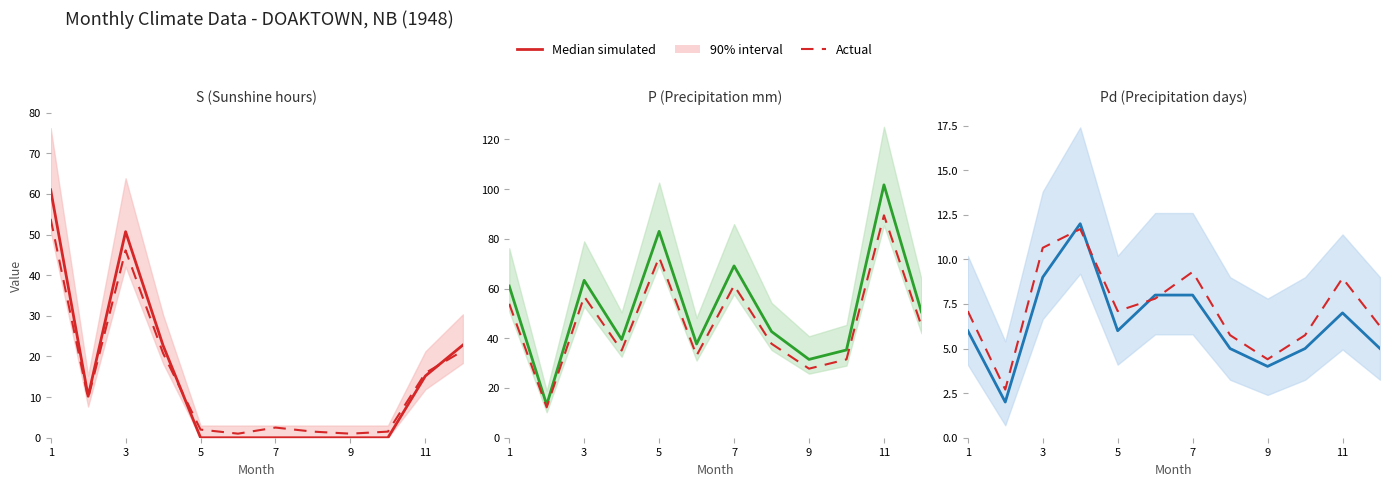

How many interior local peaks does the Actual series have?

3